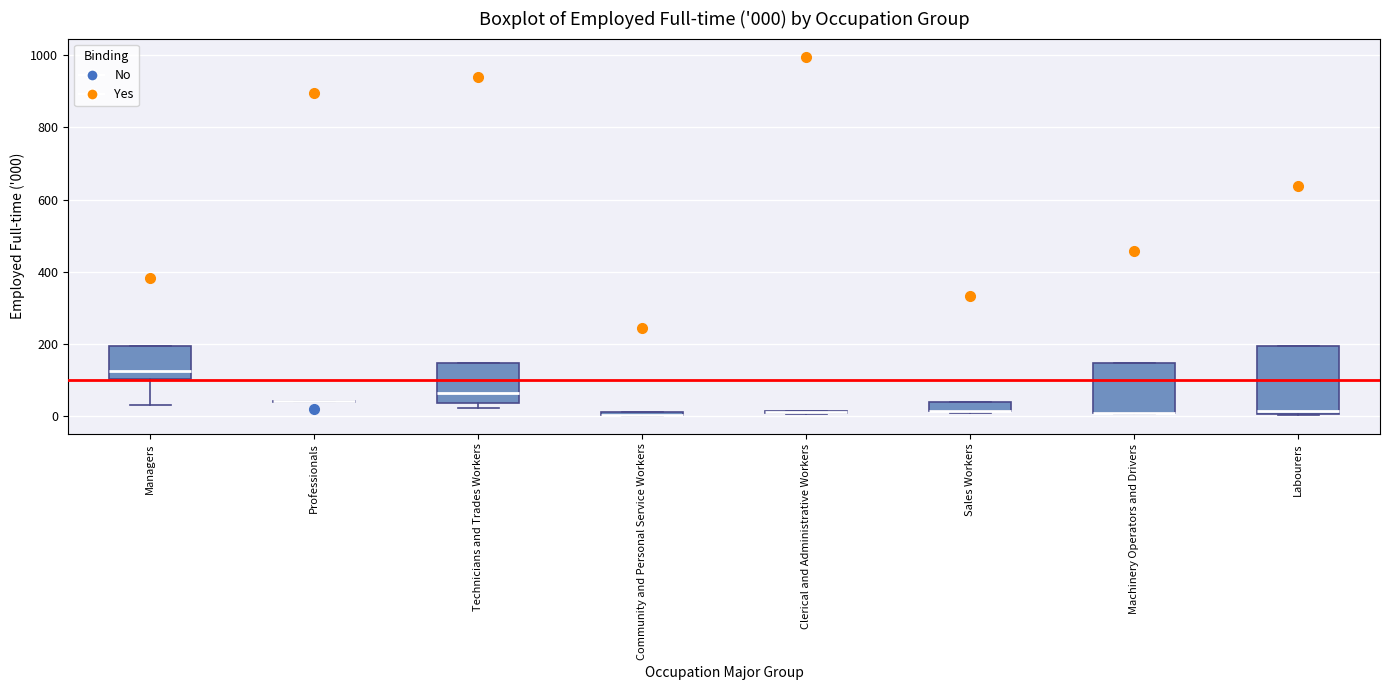

Comparing the boxes themselves (not the whiskers), which one is the tallest?

Labourers